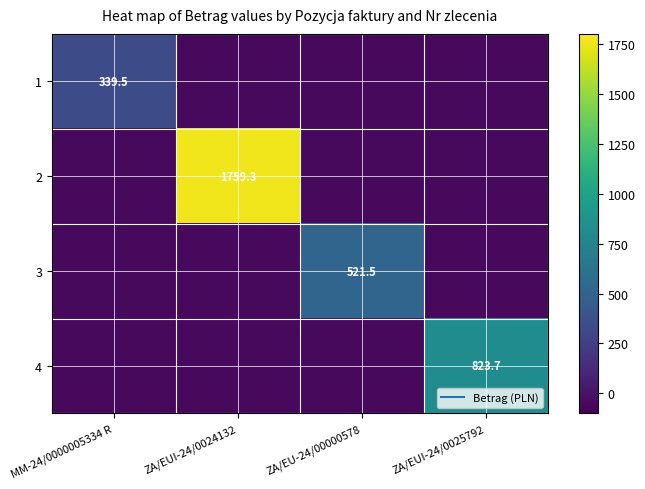

The value of 4 at ZA/EU-24/00000578 is -11.0. True or false?

False